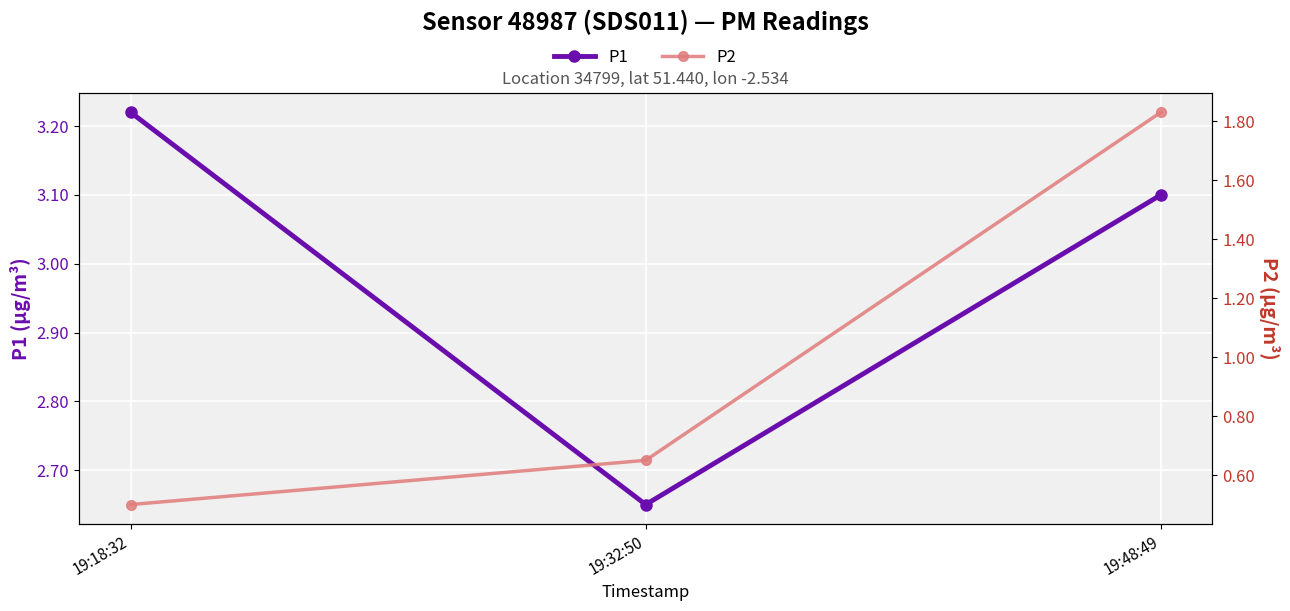

Reading left to right, extract all data points from this chart.

P1: 3.2	2.6	3.1
P2: 0.5	0.7	1.8